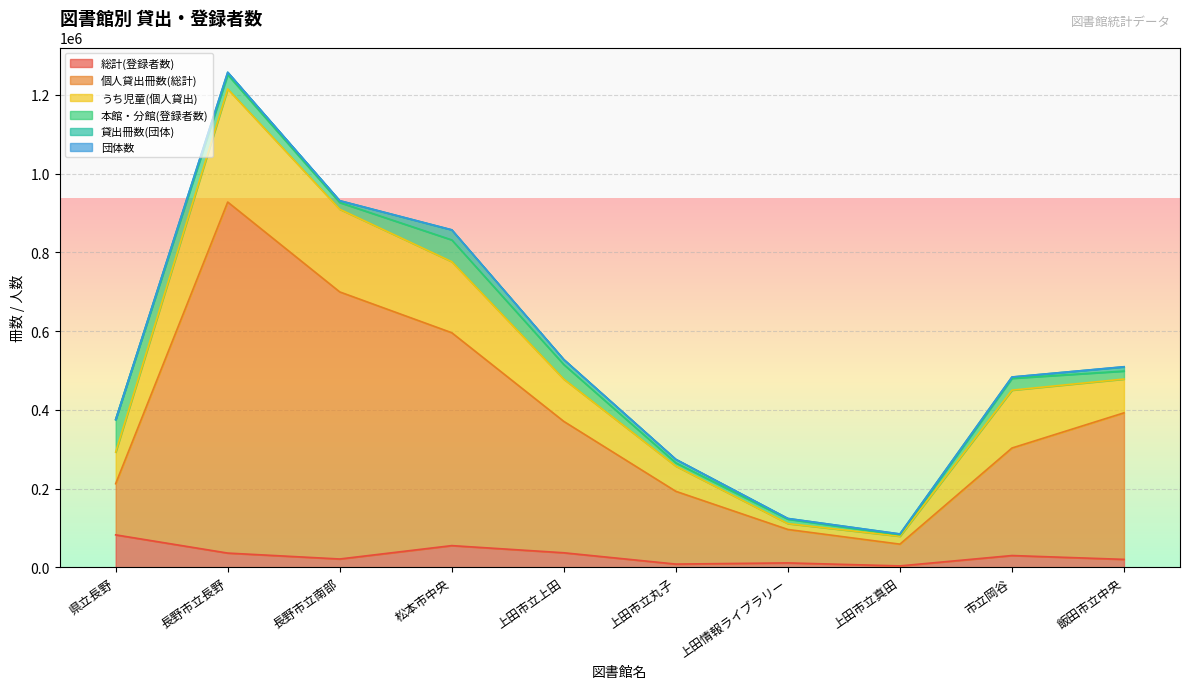

Count the number of categories in the chart.

10